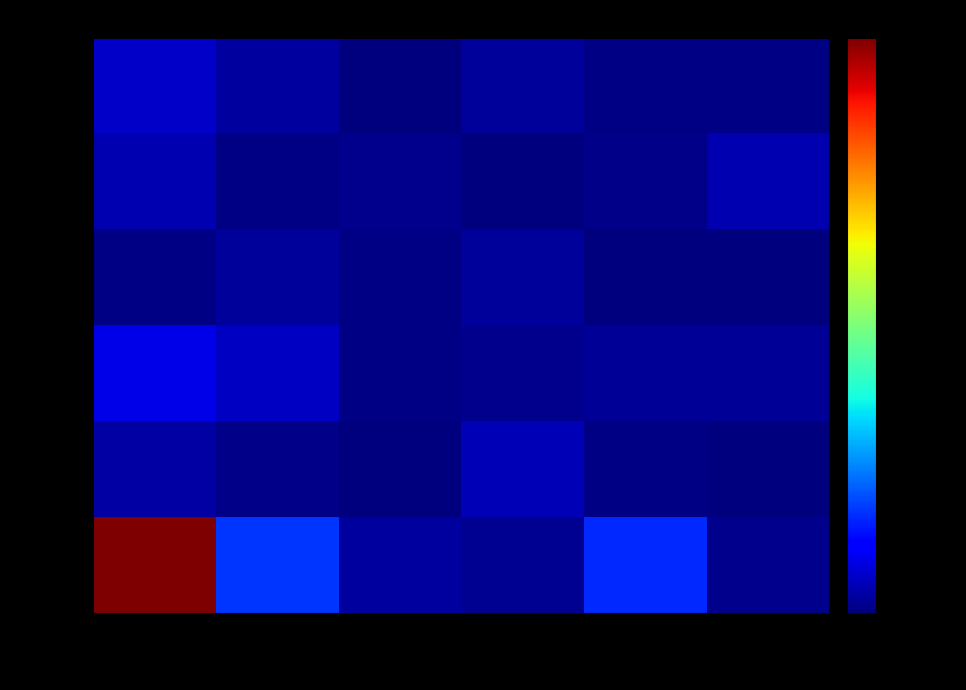

List the series in order of their peak value, lowest first.

2034A, 2033A_b, 2032A, 2033A_c, 2033A, 2031A